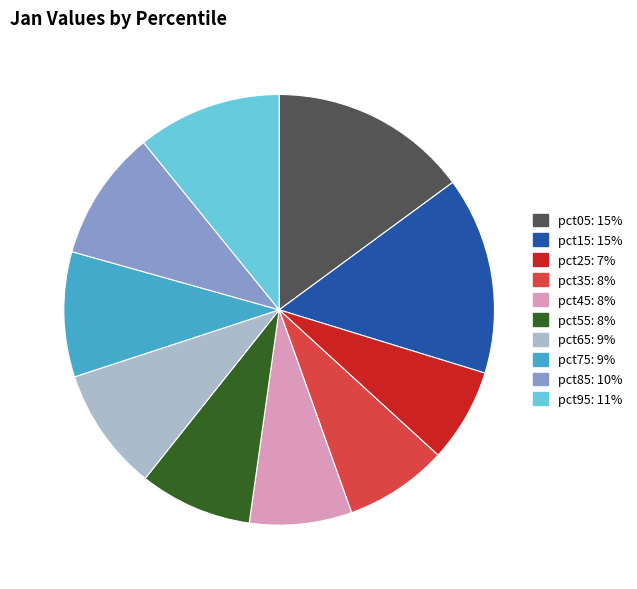

How many segments does this pie chart have?

10